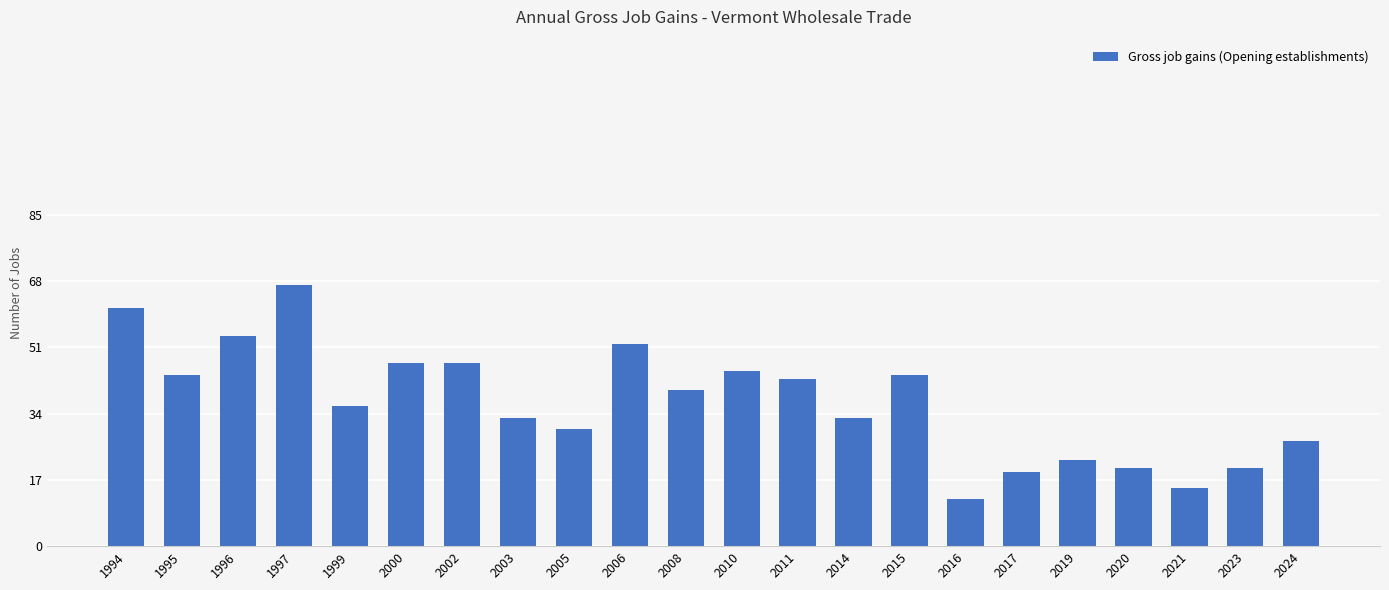

Count the number of data series in this chart.

1